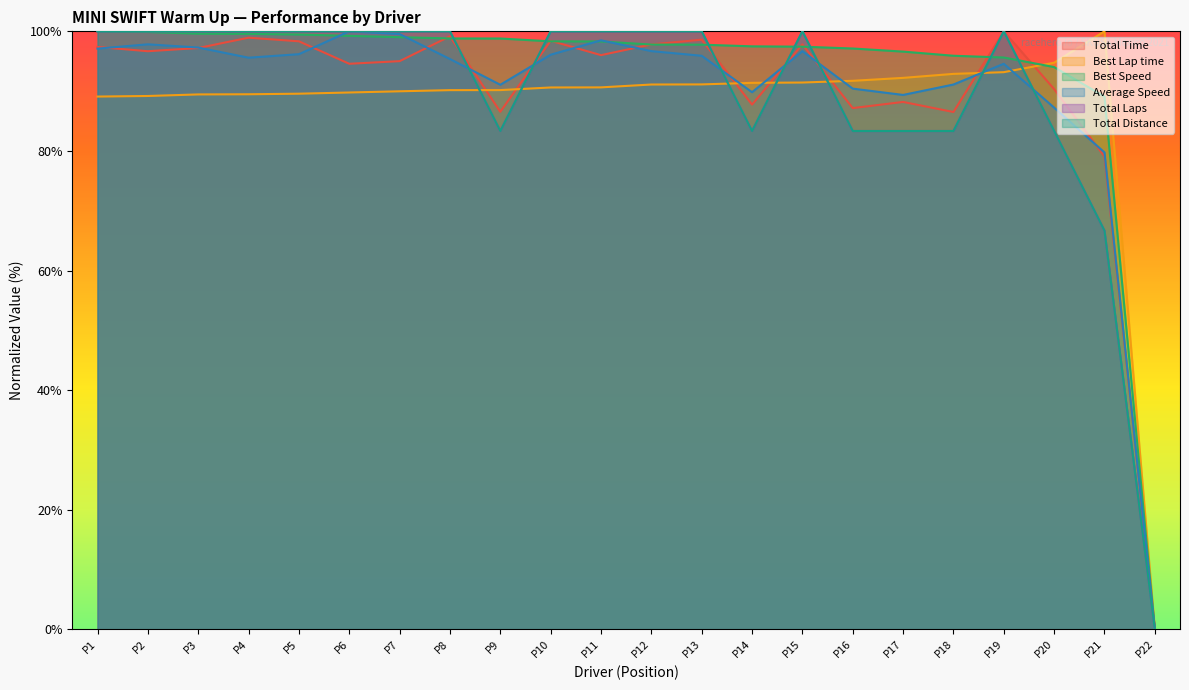

What position from the left is LUIS GERARDO HERNANDEZ CALDERON?

21